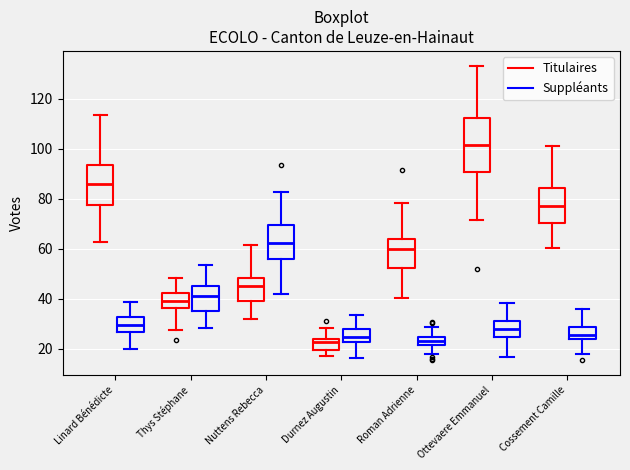

Which box is the tallest, from its lower edge to its upper edge?

Ottevaere Emmanuel (Titulaires)